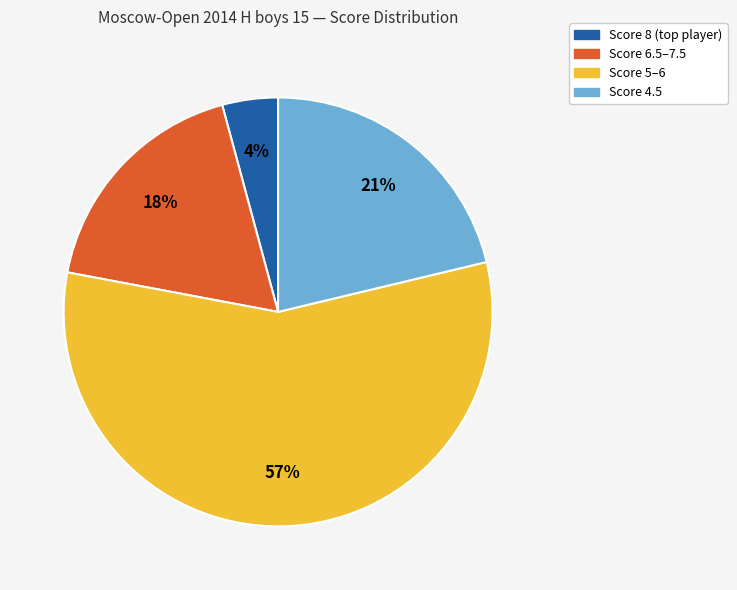

Does any single category account for the majority?

Yes